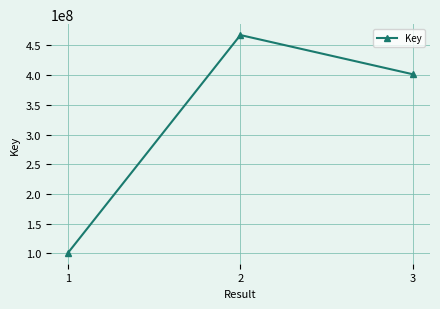

How many values are between 100778902 and 467523652?

3